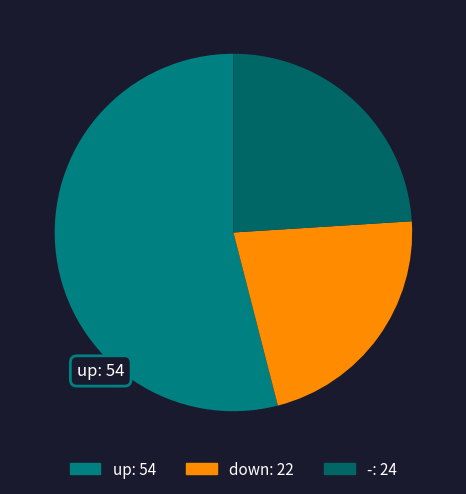

How many slices are in this pie chart?

3